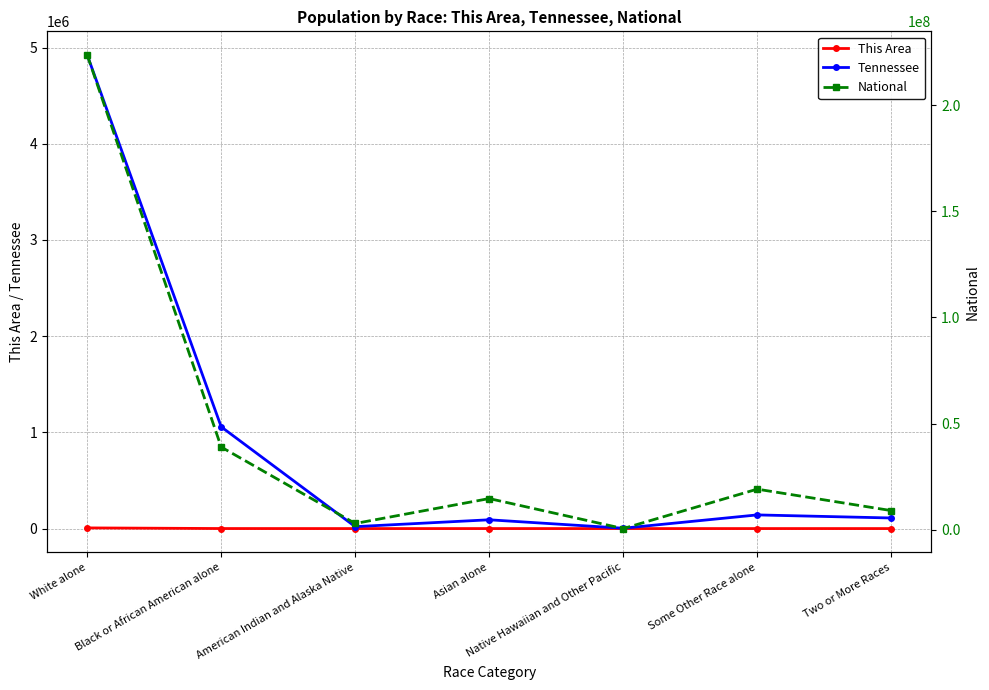

Count the number of categories in the chart.

7